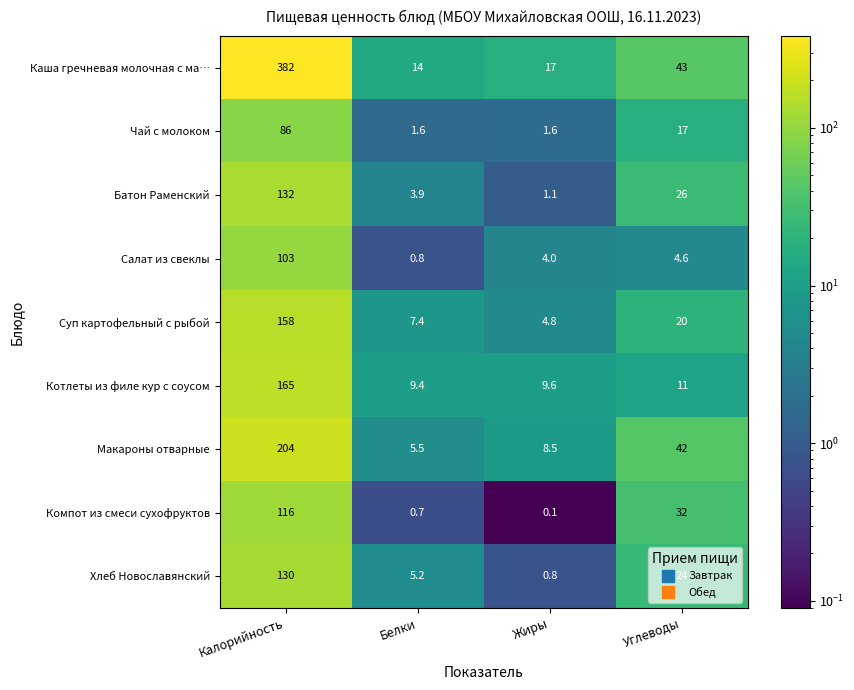

Which category has the highest value in the Хлеб Новославянский series?

Калорийность